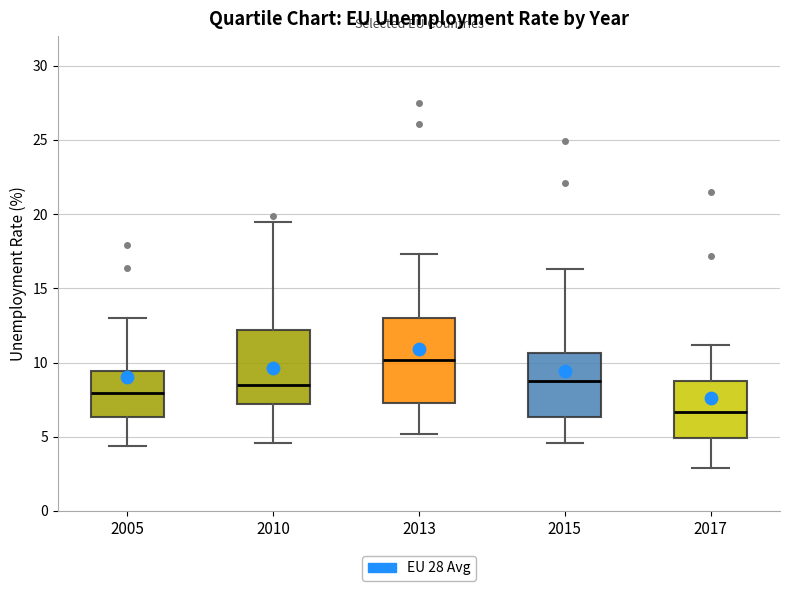

Reading left to right, transcribe this box plot: for each box, give where its median line is, the range the box spans, and where its two whiskers end, as read against the y-axis. The values are not printed on the chart, so give them approximately, as read against the axis.

2005: median 8.0, box 6.5 to 9.5, whiskers 4.5 to 13.0
2010: median 8.5, box 7.0 to 12.0, whiskers 4.5 to 19.5
2013: median 10.0, box 7.5 to 13.0, whiskers 5.0 to 17.5
2015: median 9.0, box 6.5 to 10.5, whiskers 4.5 to 16.5
2017: median 6.5, box 5.0 to 9.0, whiskers 3.0 to 11.0